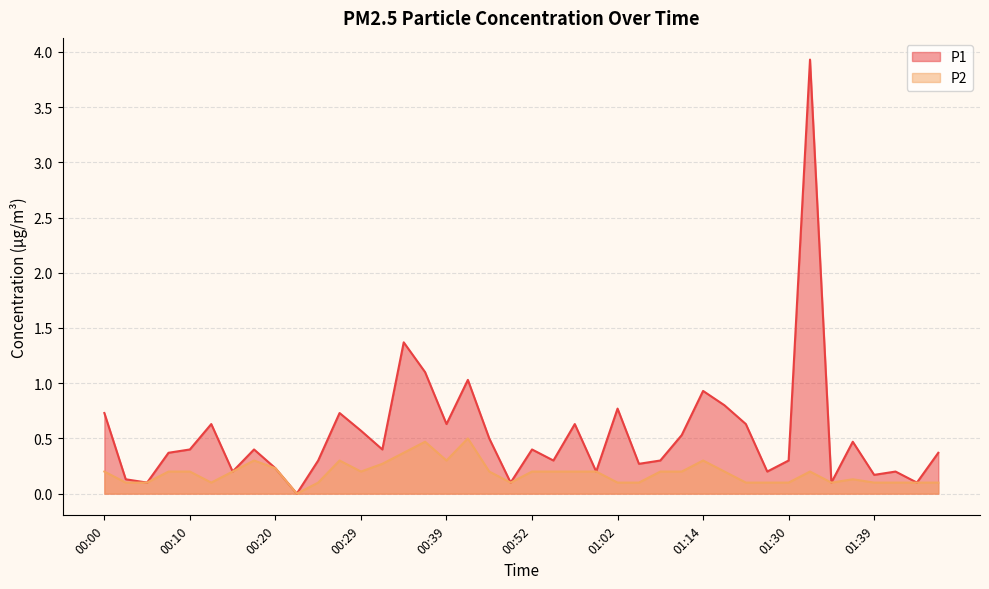

List the series in order of their peak value, lowest first.

P2, P1